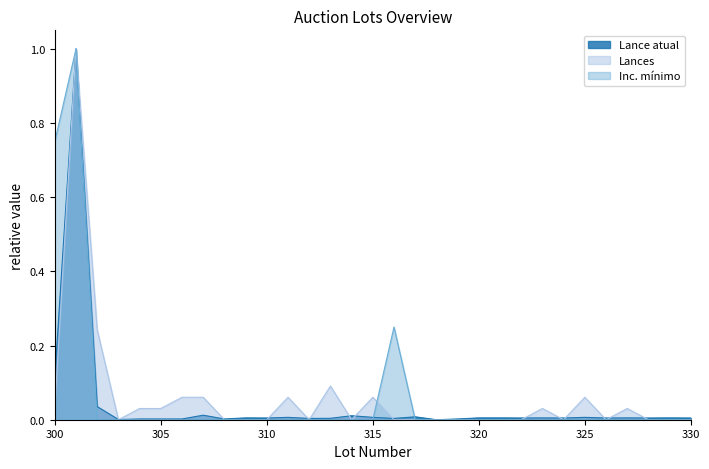

What is the difference between the maximum and minimum values in the Inc. mínimo series?

1.0